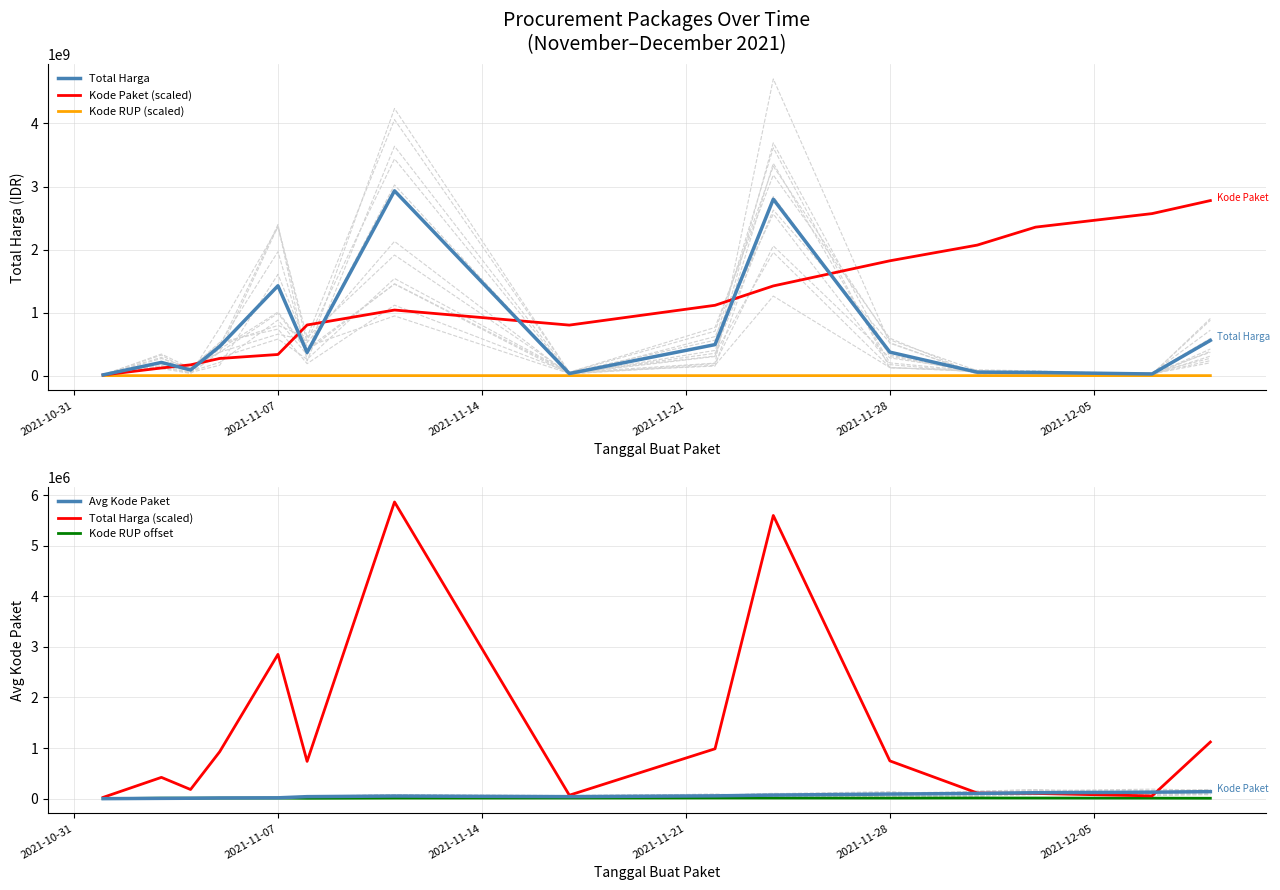

Where is Total Harga (scaled) nearest to the value 2944349?

2021-11-07